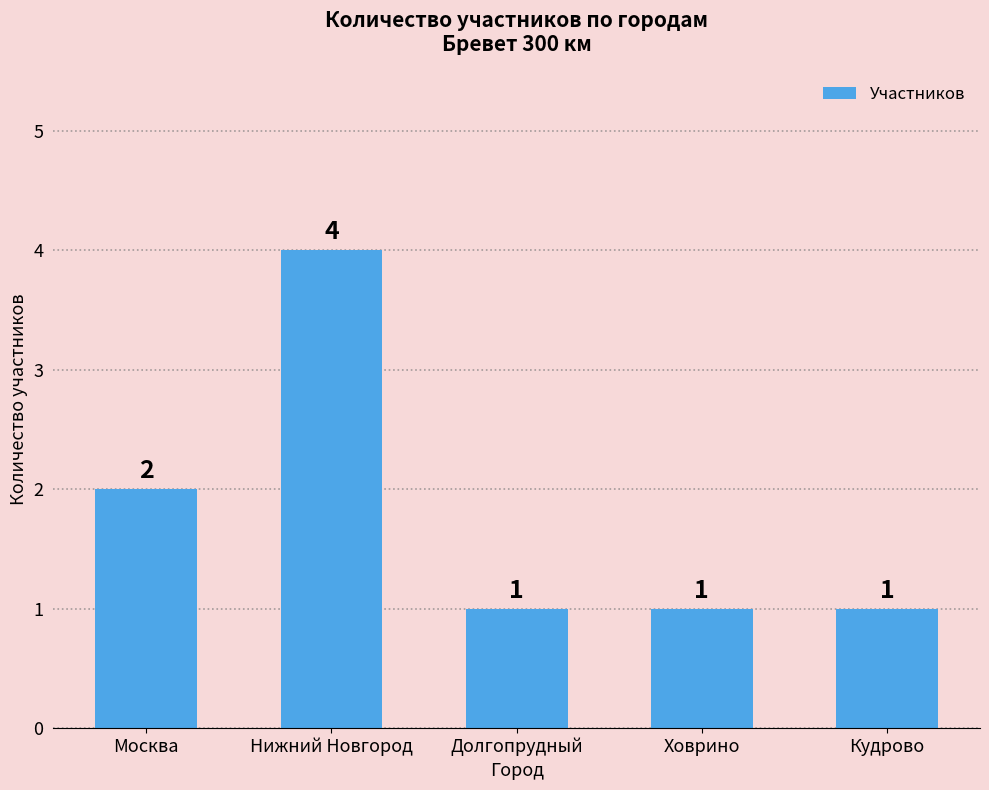

Which category has the highest value across all series?

Нижний Новгород